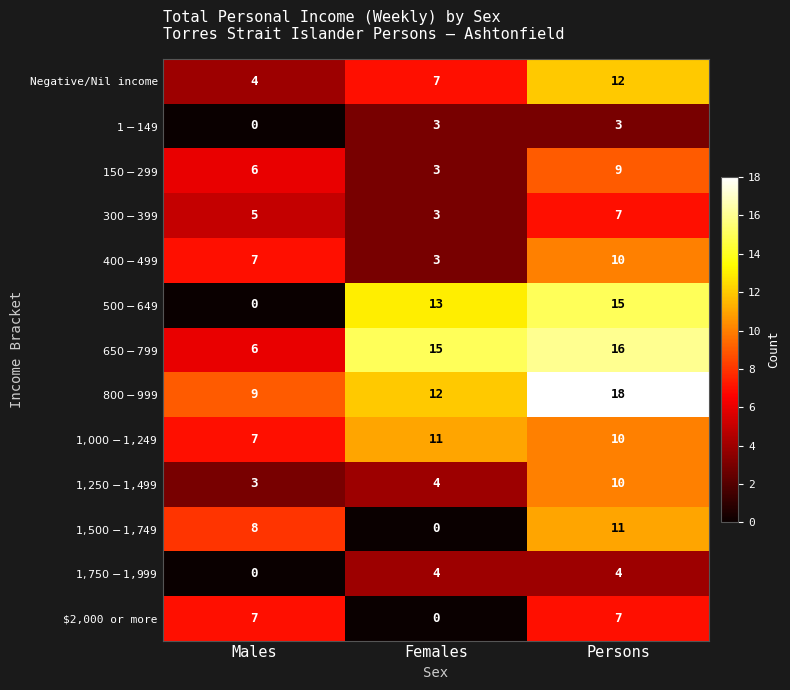

What is the total value across all series at Persons?

132